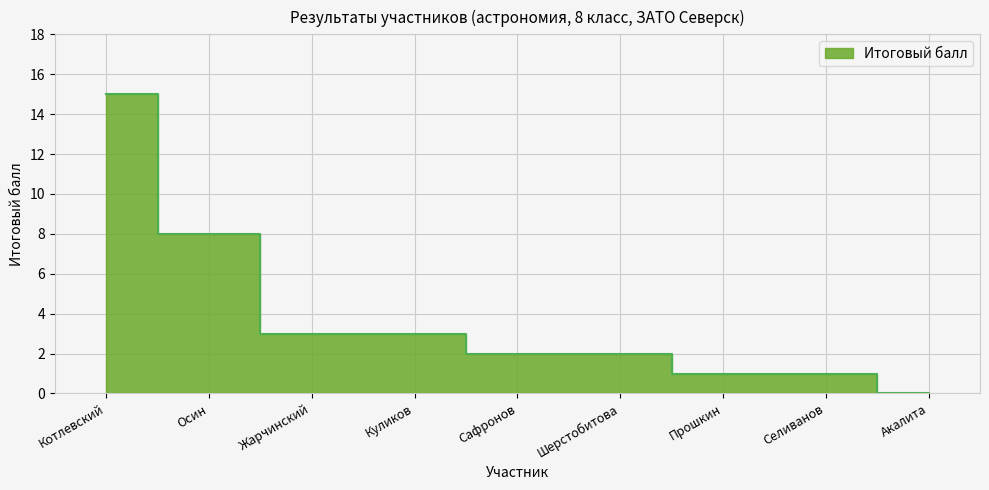

Approximately how many times larger is the value at Осин compared to Куликов?

2.7